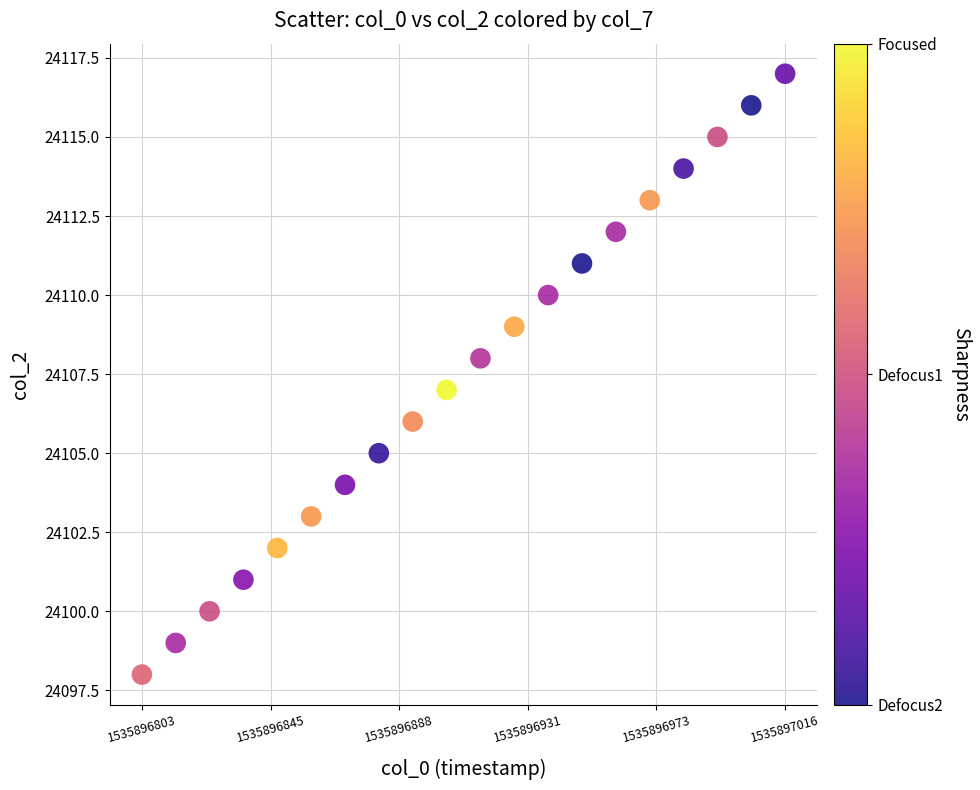

What is the range of Y values (max minus min)?

19